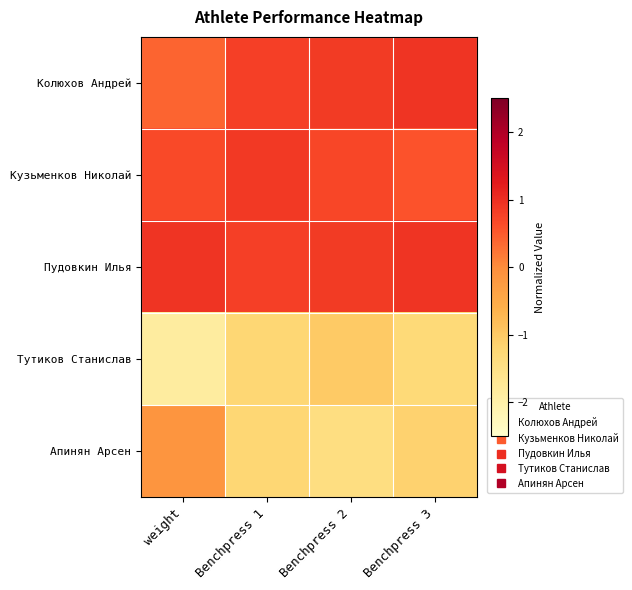

How many data points does each series have?

4